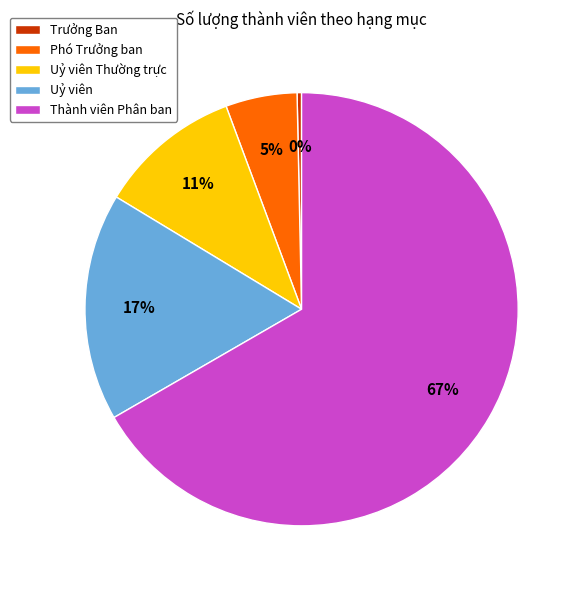

Does any single category account for the majority?

Yes